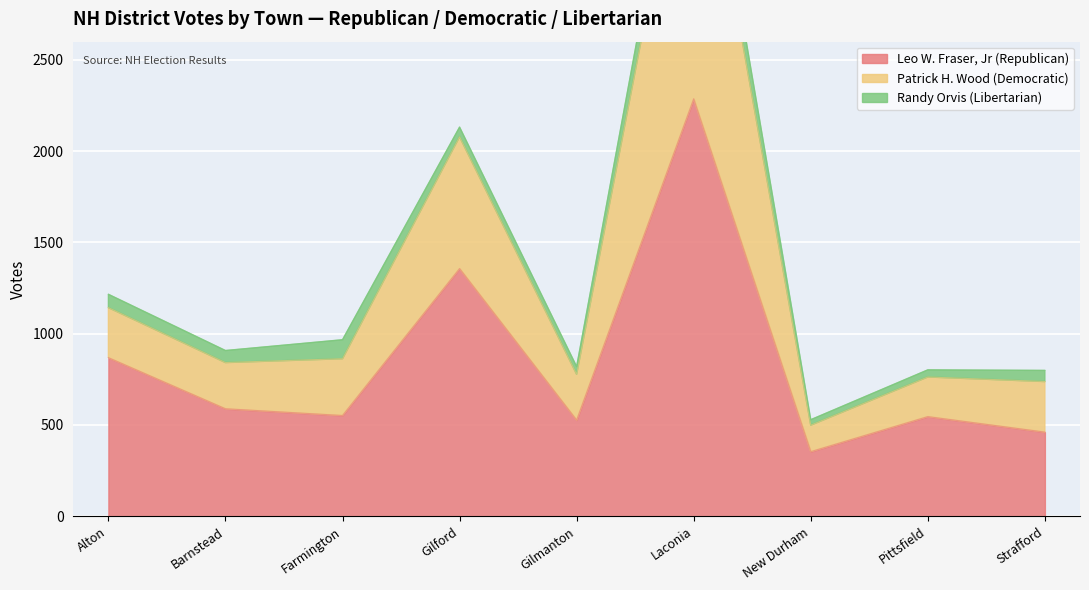

At which category does Leo W. Fraser, Jr (Republican) reach its first local valley?

Farmington